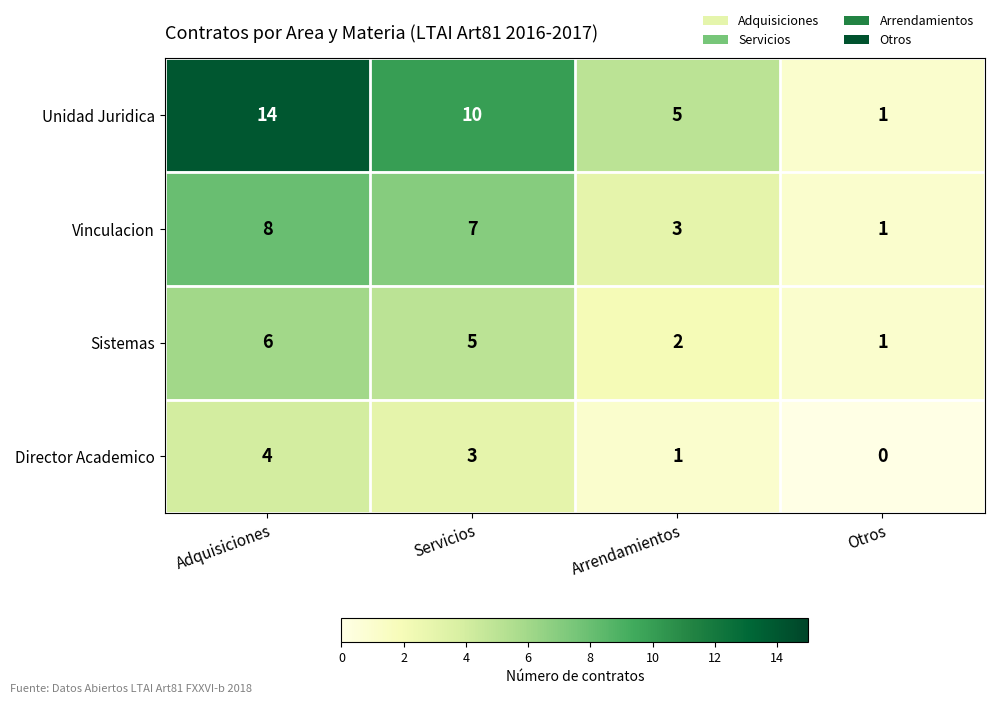

What is the total value across all series at Adquisiciones?

32